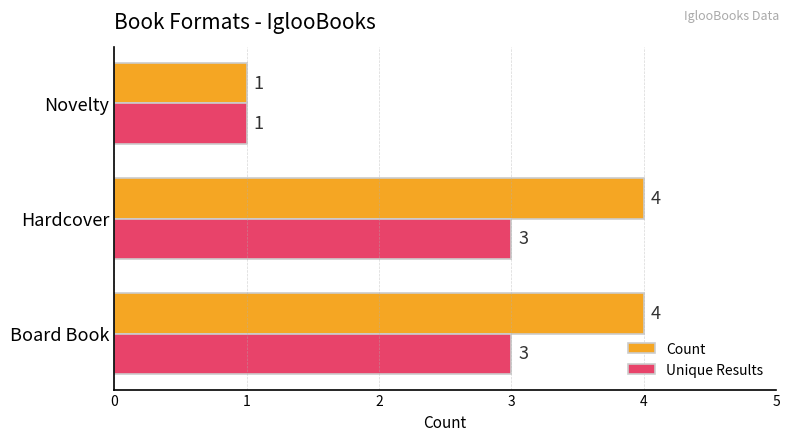

Is the value of Unique Results at Hardcover greater than the value of Count at Novelty?

Yes